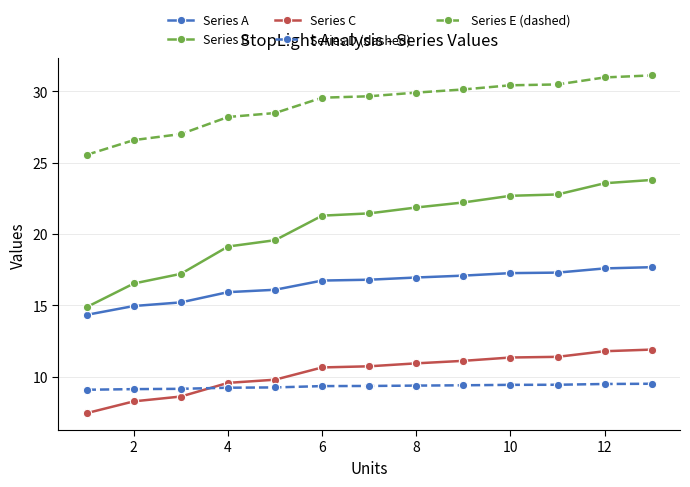

What is the minimum value for Series C?

7.4